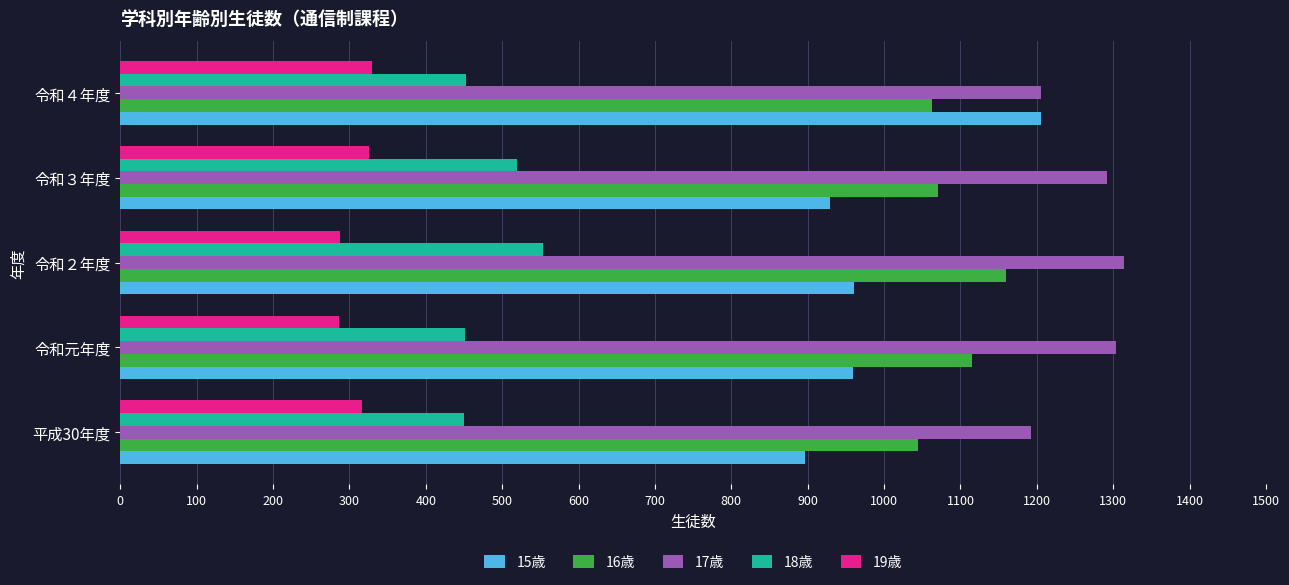

What are all the series names shown in the legend?

15歳, 16歳, 17歳, 18歳, 19歳